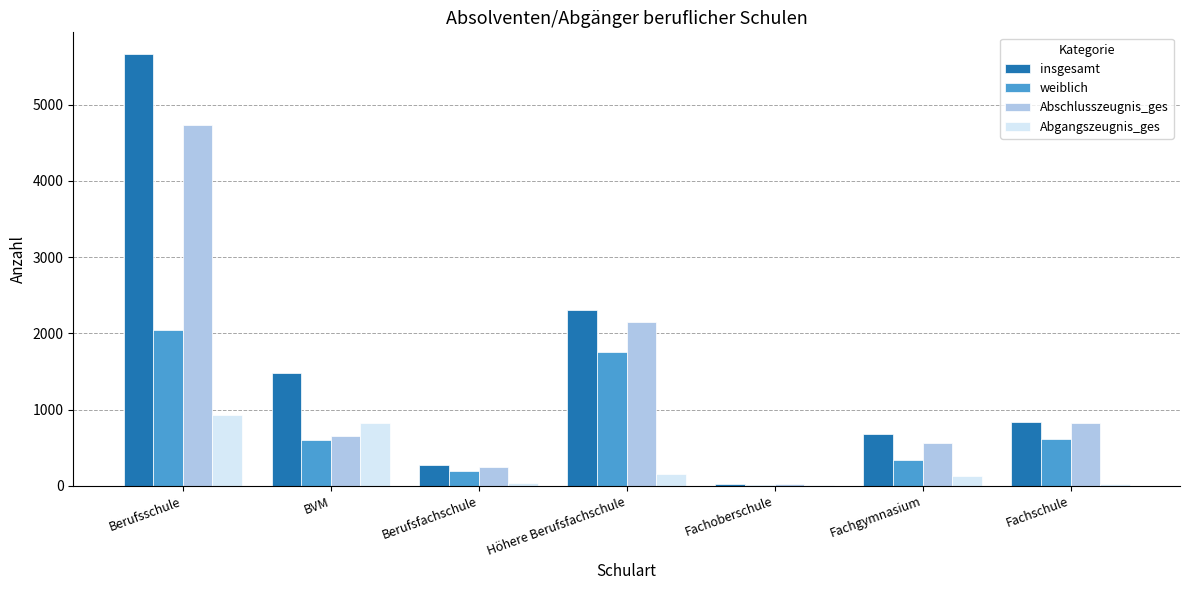

Count the number of categories in the chart.

7